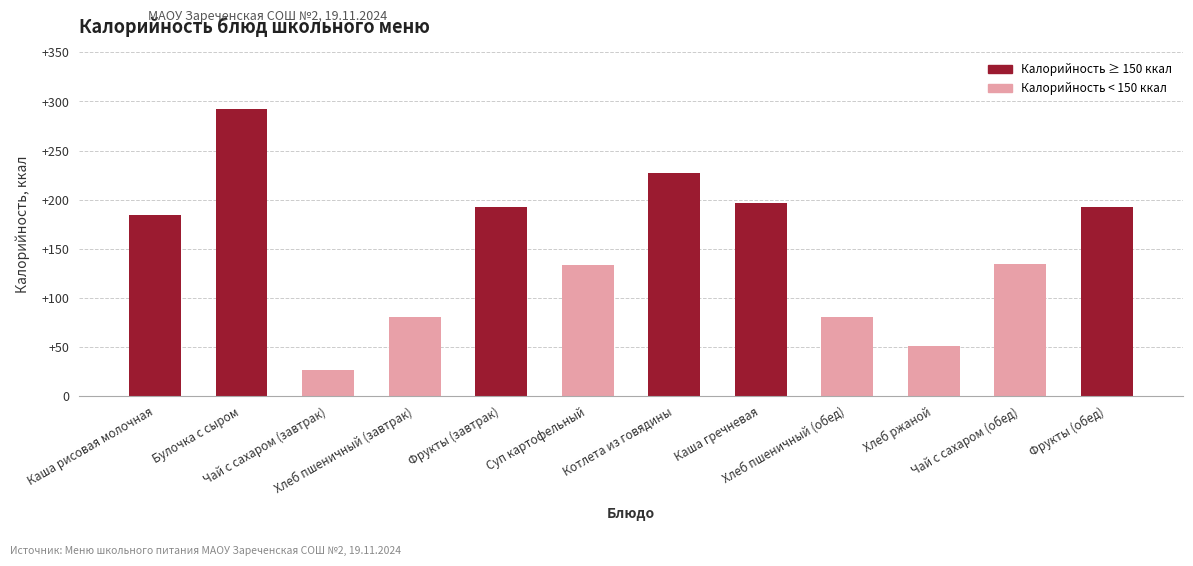

What is the average value?

149.2